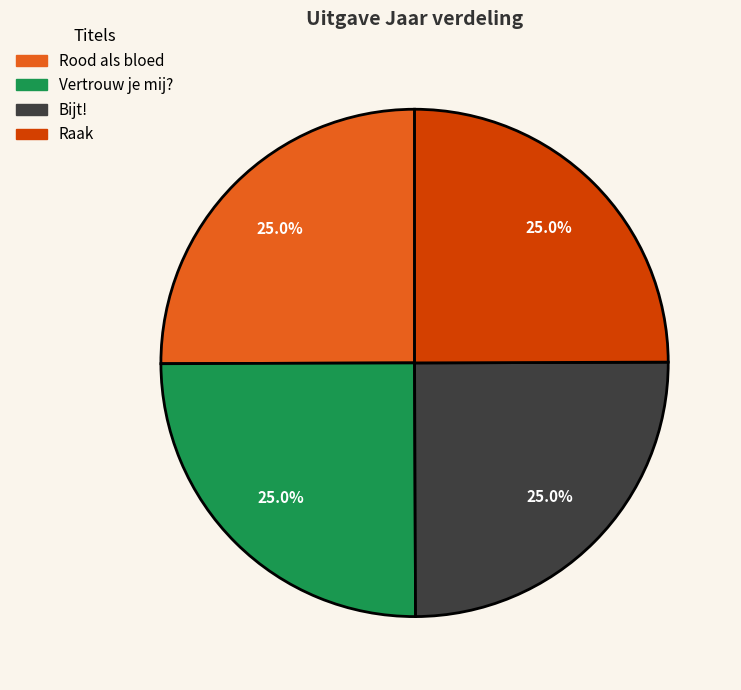

To the nearest percent, what is the combined percentage of Rood als bloed and Bijt!?

50%